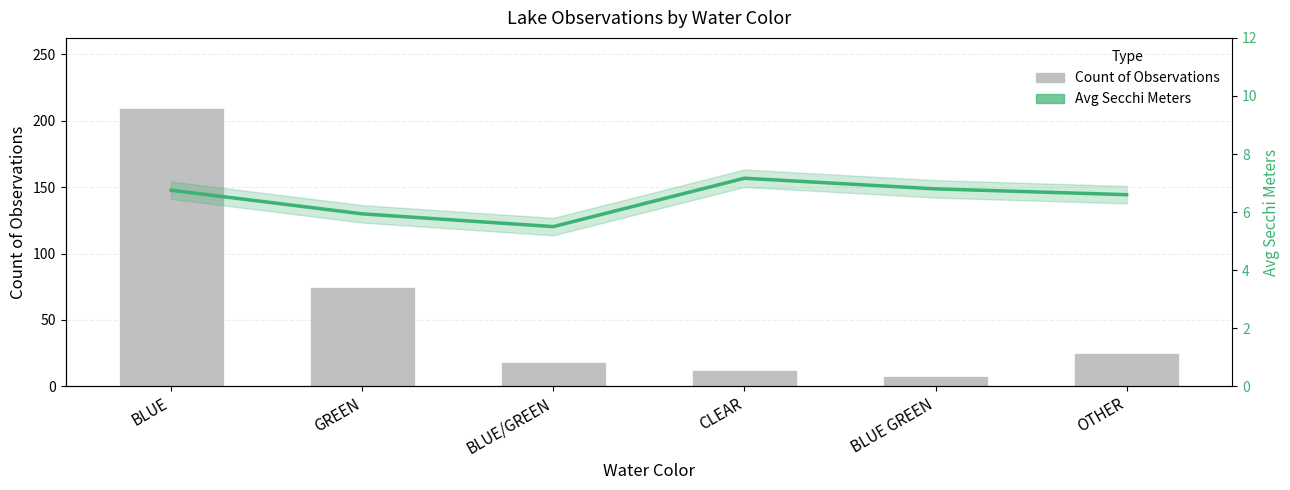

At how many categories does at least one series exceed 17?

4